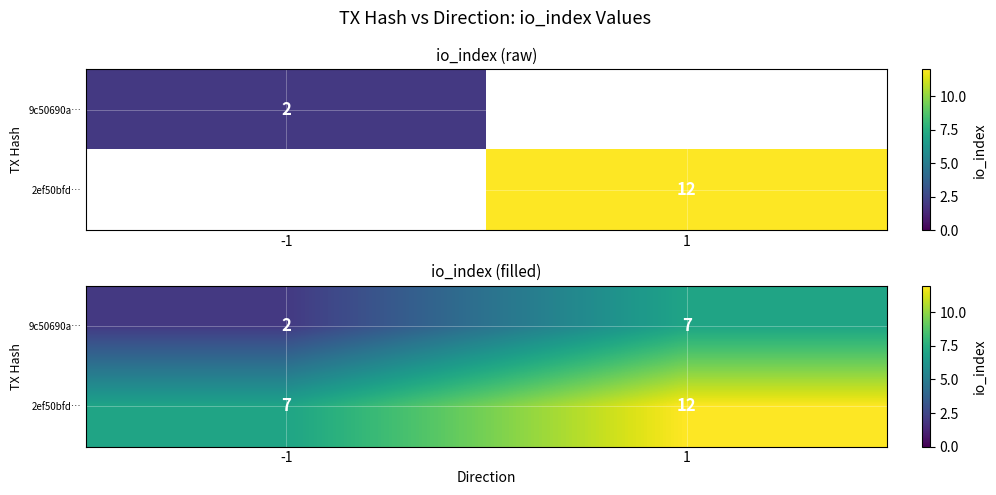

The 9c50690a… series shows 2 at -1. True or false?

True